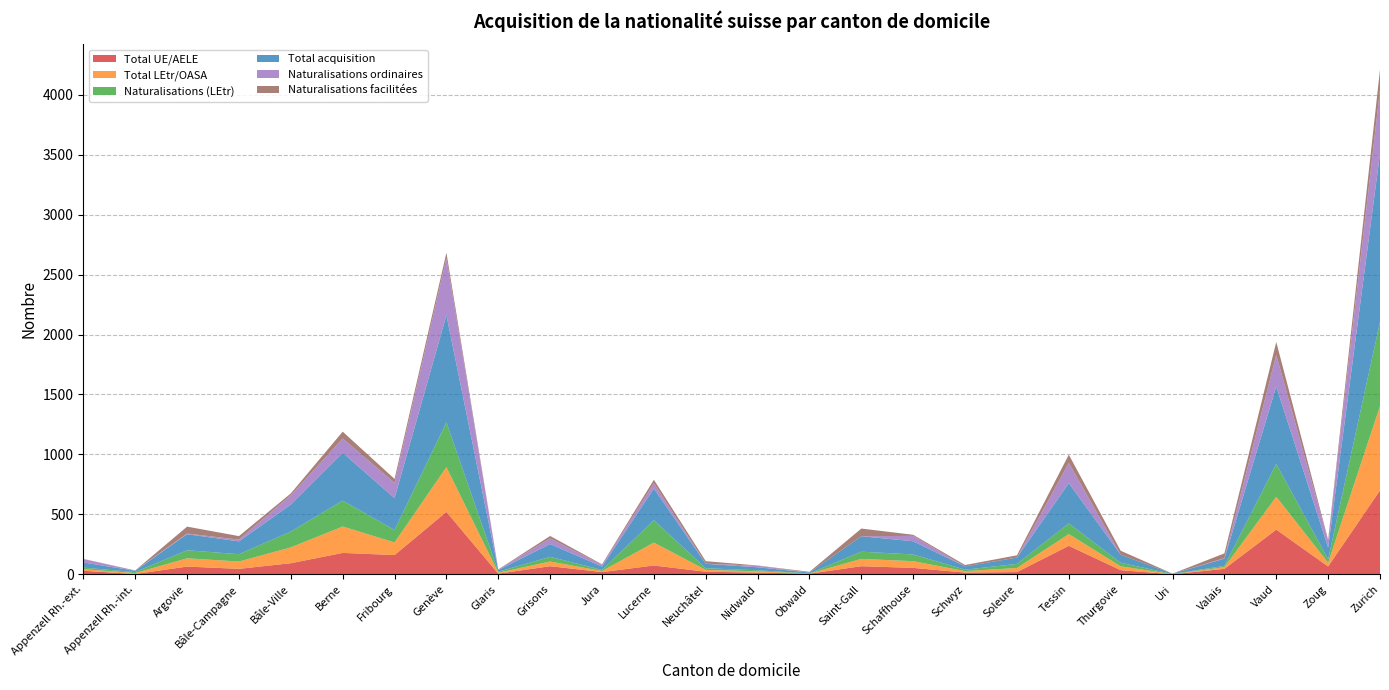

Reading left to right, what are all the values shown in this chart?

Total UE/AELE: 30	3	65	46	93	179	161	521	6	68	19	74	22	15	6	68	54	15	19	238	35	1	46	373	66	700
Total LEtr/OASA: 13	8	69	61	132	220	105	373	8	39	9	191	15	10	1	61	56	12	34	98	32	1	14	274	31	704
Naturalisations (LEtr): 13	8	67	61	132	216	104	373	8	39	9	186	14	9	1	60	56	12	34	89	30	1	11	273	29	701
Total acquisition: 43	11	134	107	225	399	266	894	14	107	28	265	37	25	7	129	110	27	53	336	67	2	60	647	97	1404
Naturalisations ordinaires: 28	3	5	15	78	119	127	476	6	47	14	43	1	13	0	0	45	0	0	168	0	0	4	263	59	534
Naturalisations facilitées: 2	0	58	29	15	57	33	45	0	20	5	30	21	2	6	64	9	12	19	69	33	1	40	108	7	166